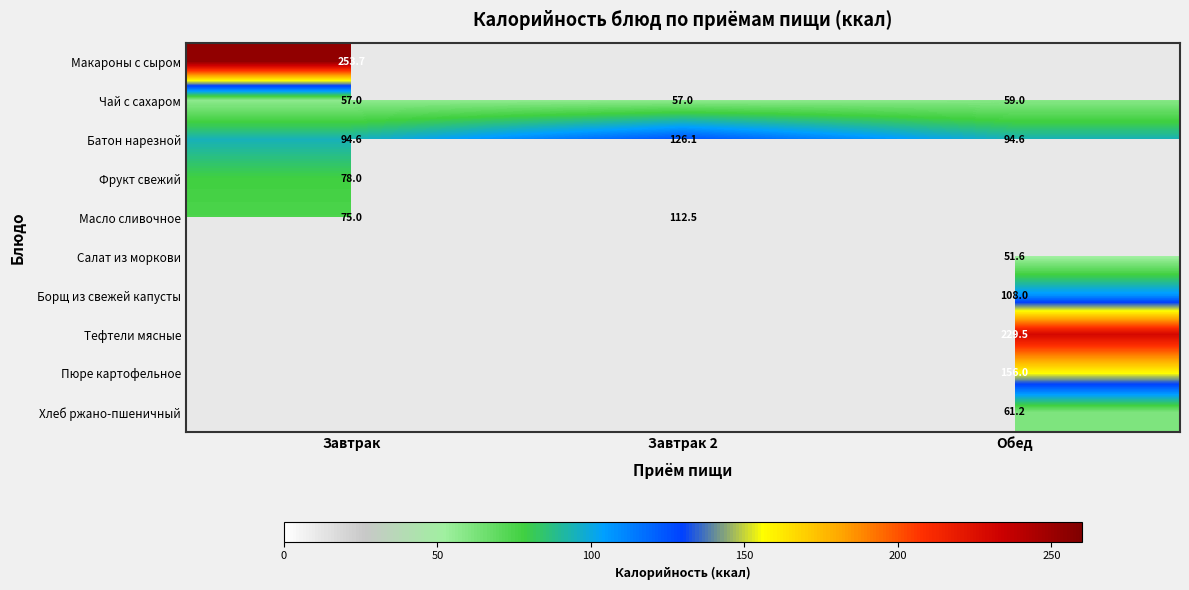

Read the Чай с сахаром value at Обед.

59.0